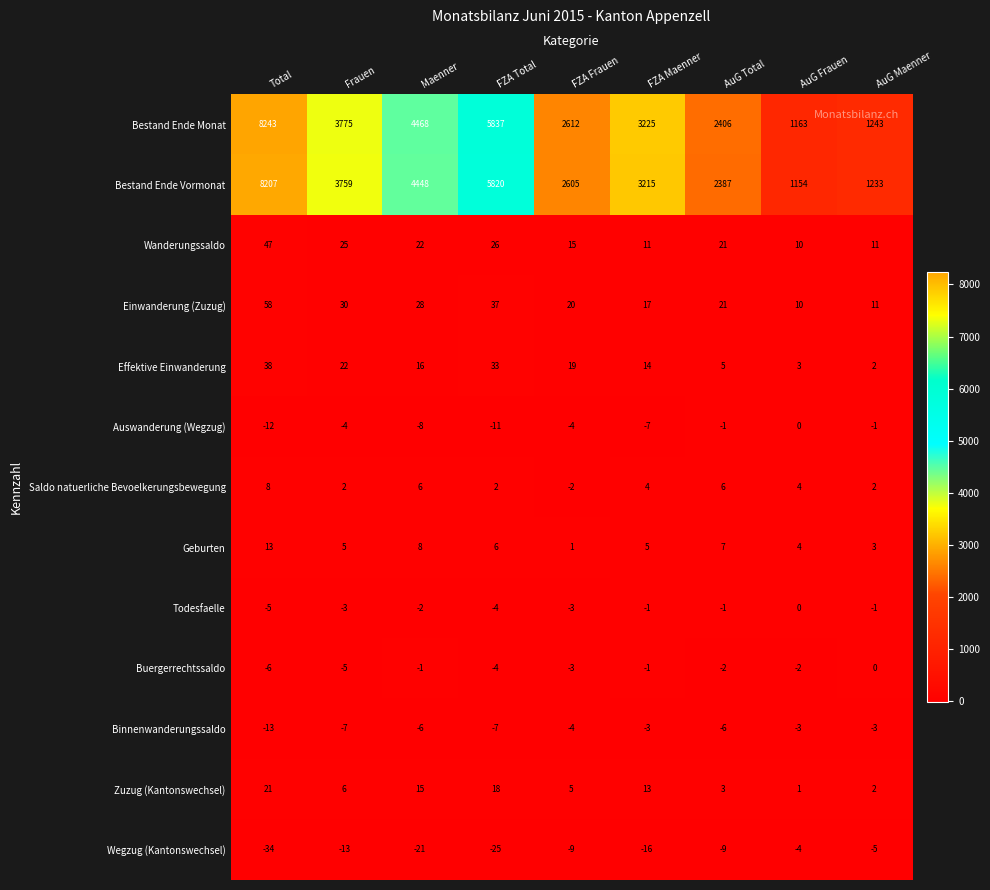

What is the spread (max minus min) of values at FZA Frauen?

2621